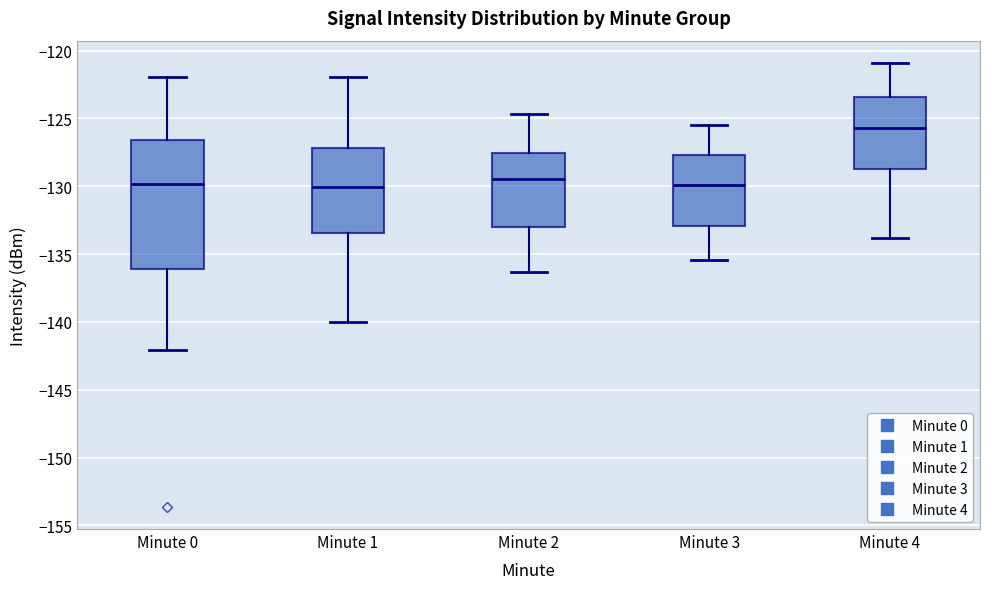

Which box has the highest median line?

Minute 4